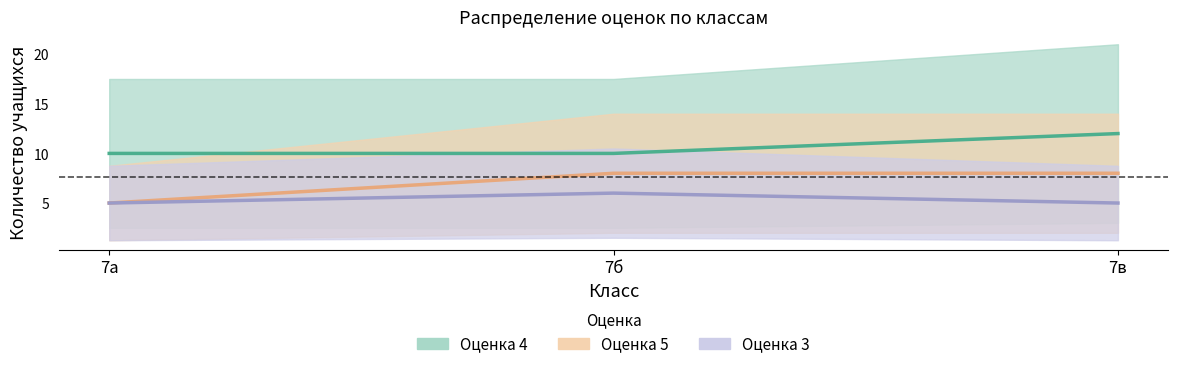

Reading left to right, list all the values displayed in this chart.

5: 5	8	8
4: 10	10	12
3: 5	6	5